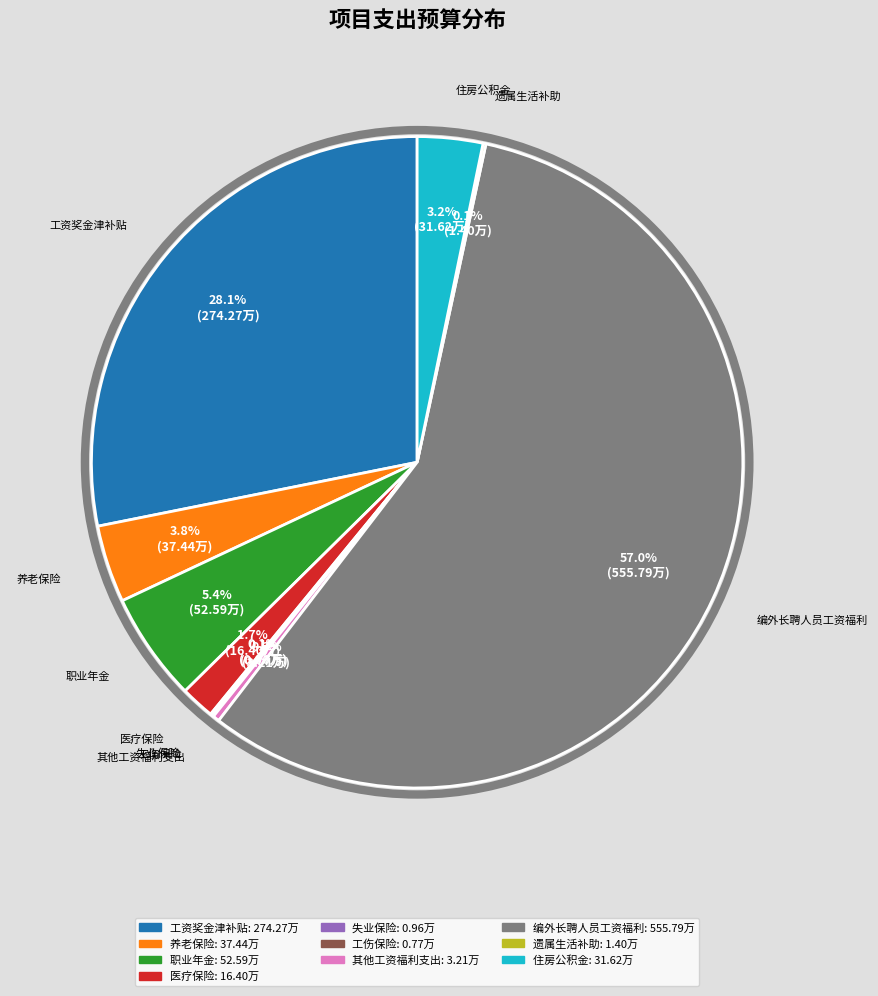

Which slice is the largest?

编外长聘人员工资福利